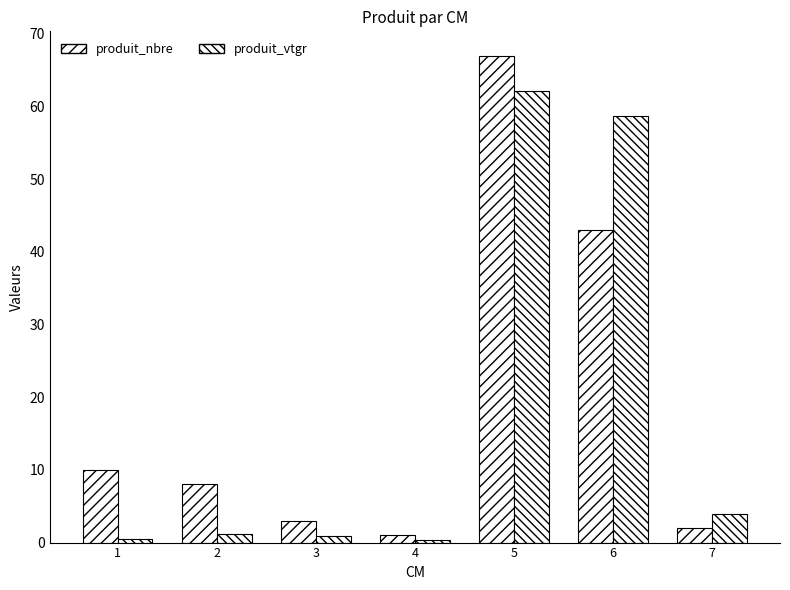

How many bars are there in total?

14